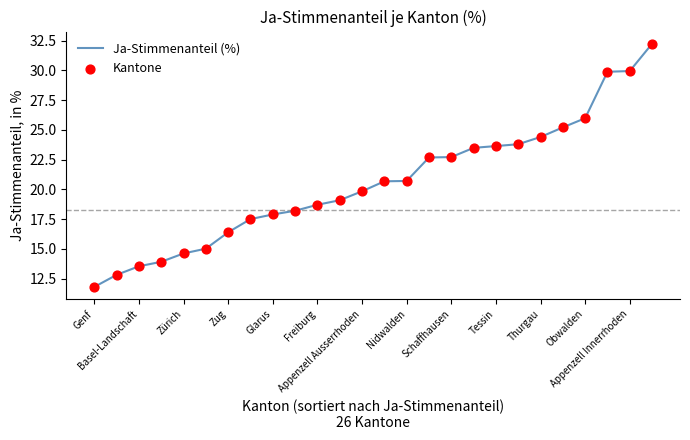

Does the chart have visible grid lines?

No